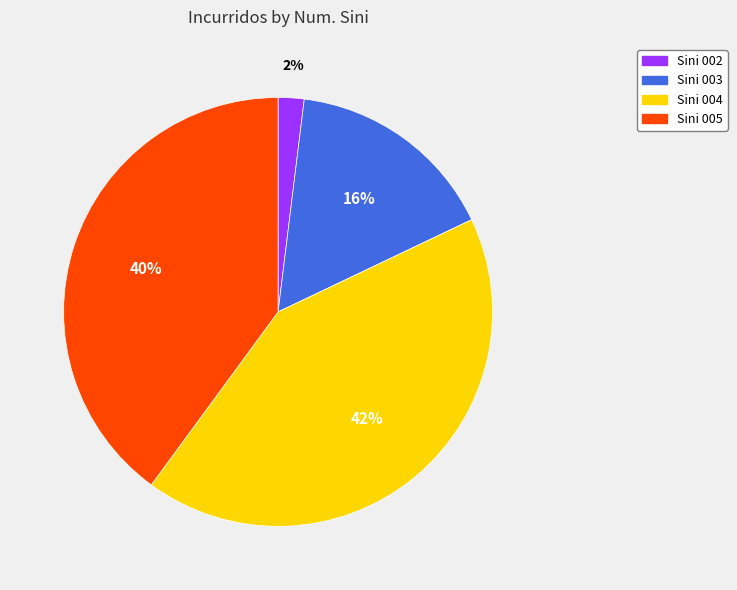

To the nearest percent, what is the average slice percentage?

25%